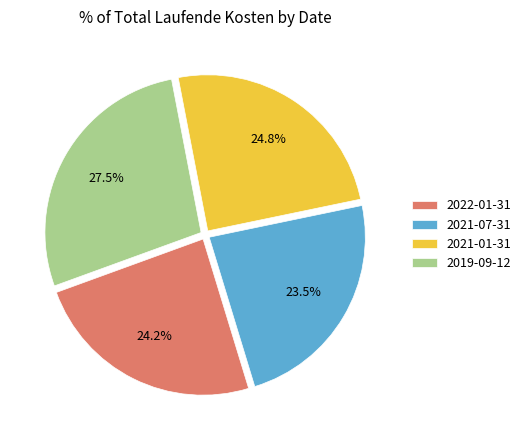

Is there a majority slice in this chart?

No